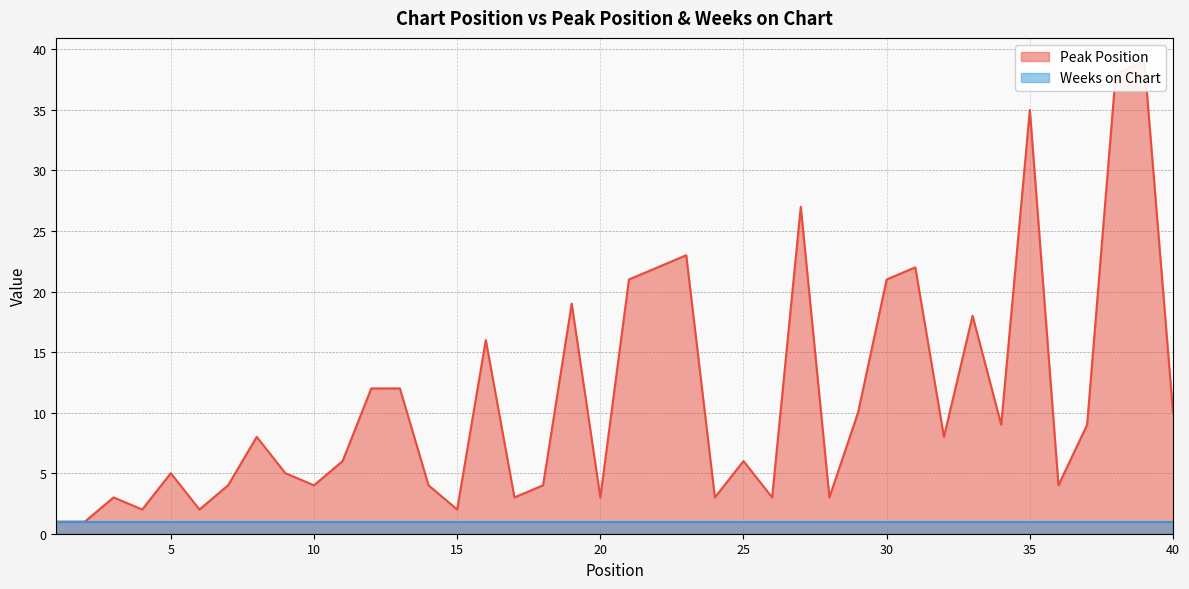

The value at 2 is 1. True or false?

True